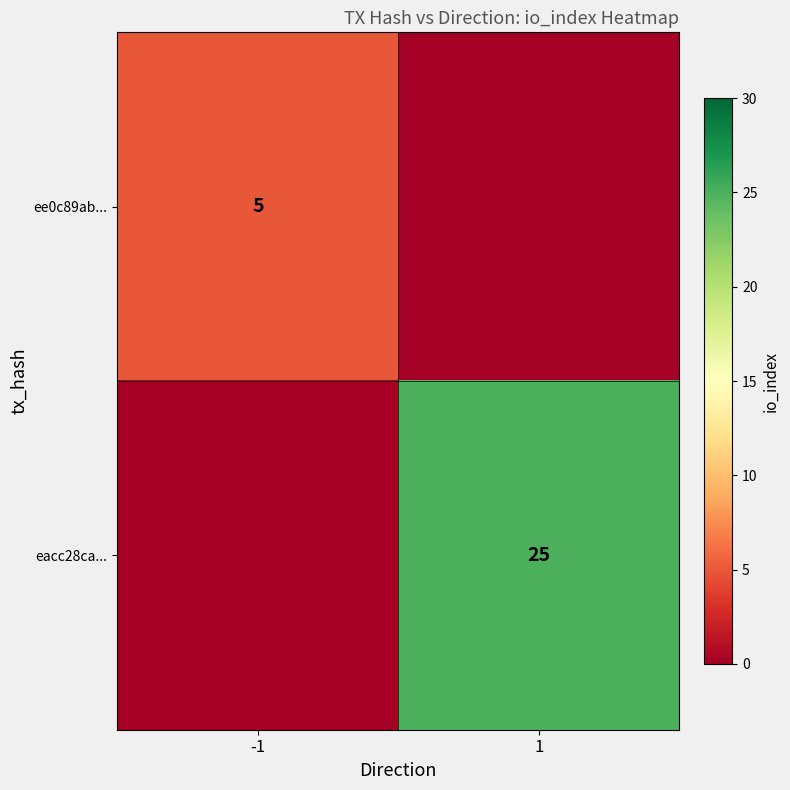

The ee0c89ab... series shows 5 at -1. True or false?

True